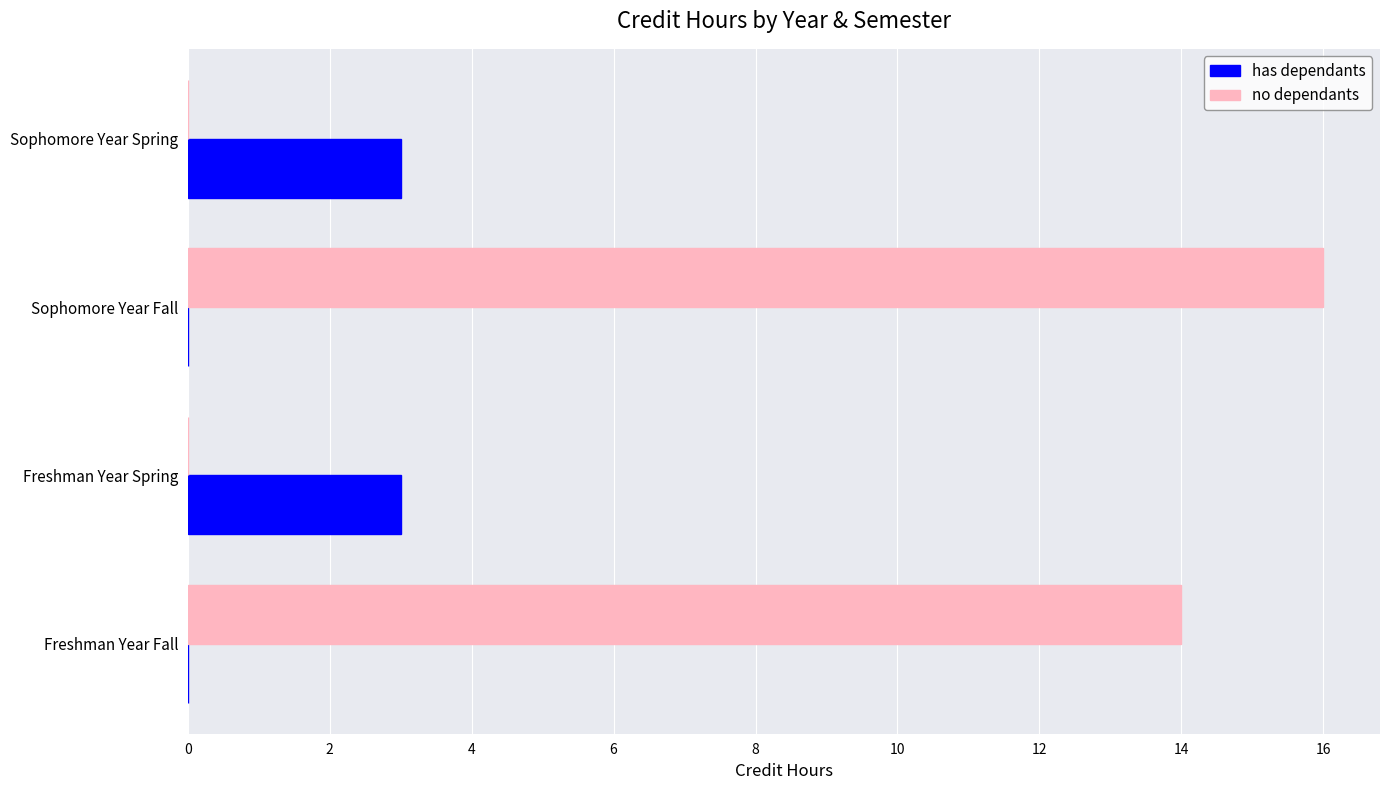

Where is no dependants nearest to the value 8?

Freshman Year Fall